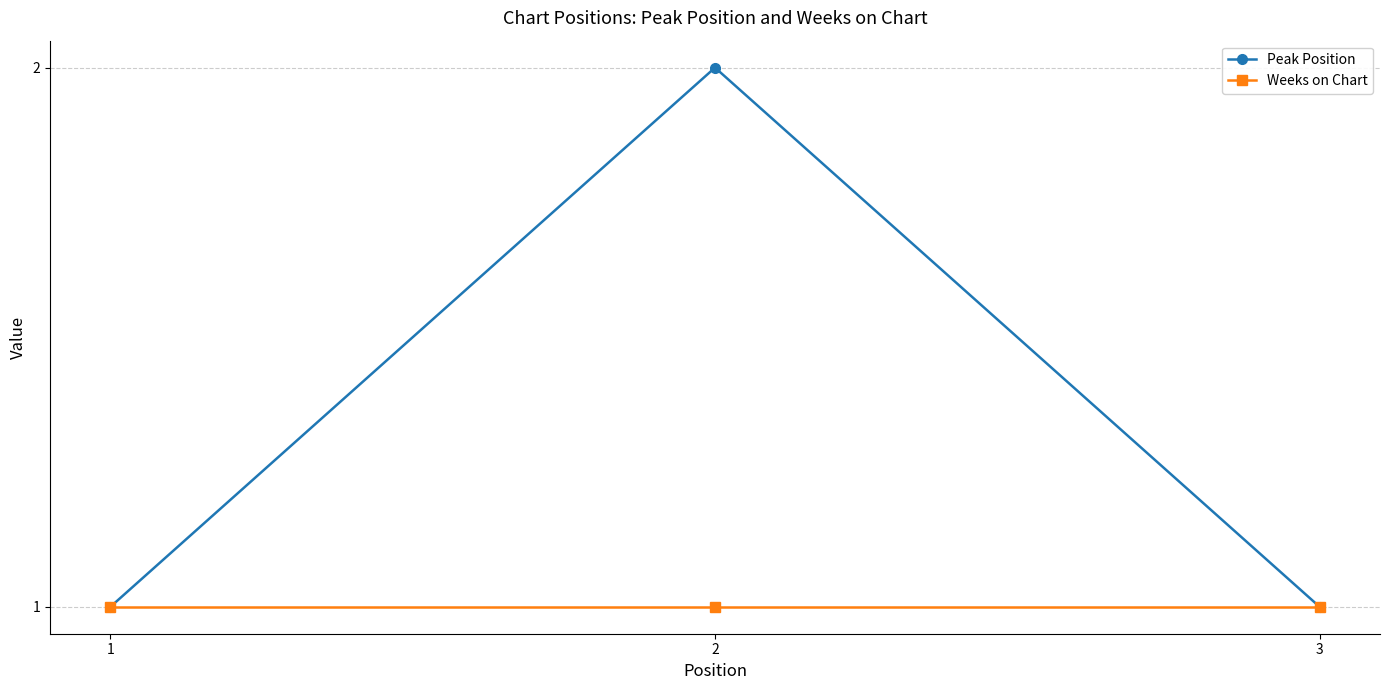

Which series has the largest total across all categories?

Peak Position